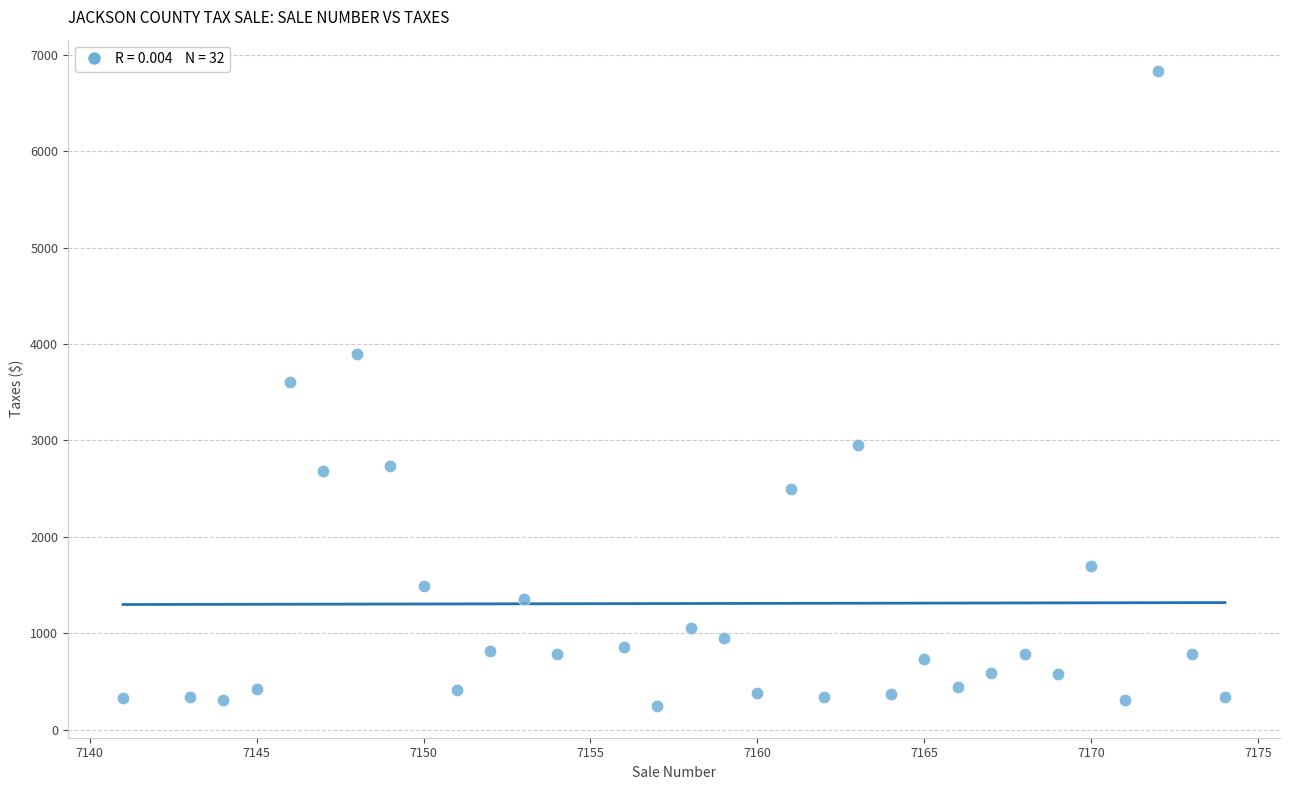

What is the range of X values (max minus min)?

33.0